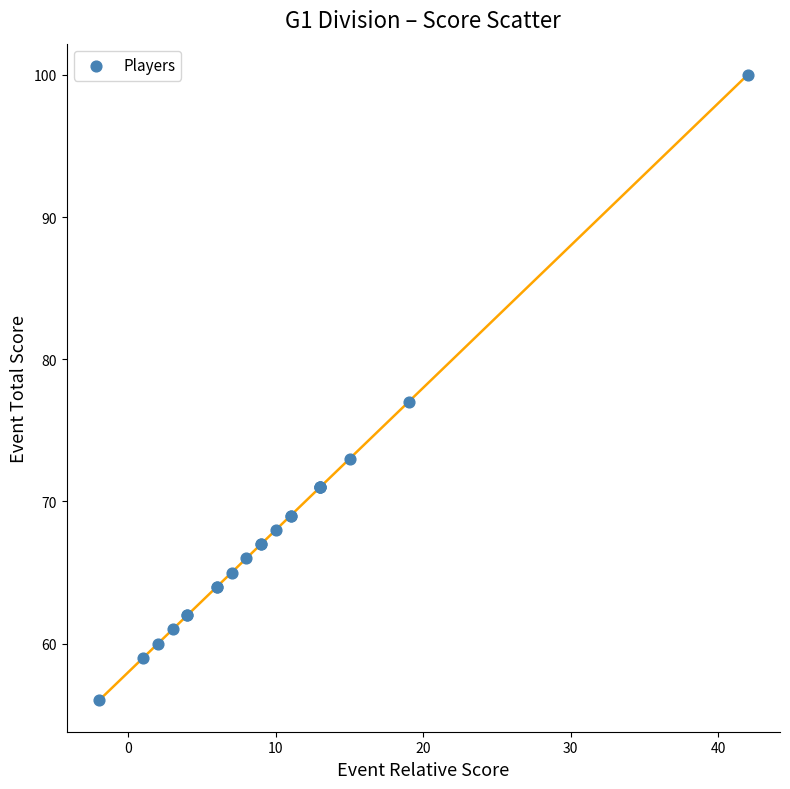

What Y value in the scatter plot is closest to 78?

77